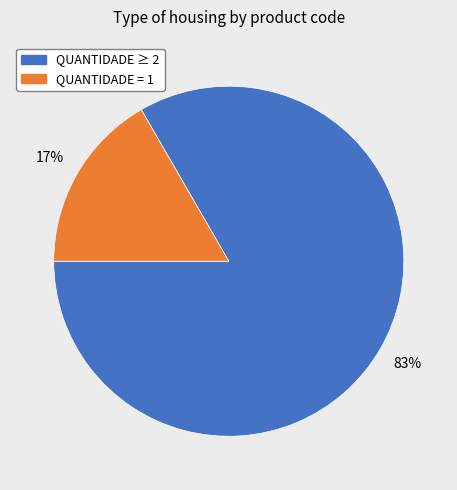

To the nearest percent, what is the average slice percentage?

50%